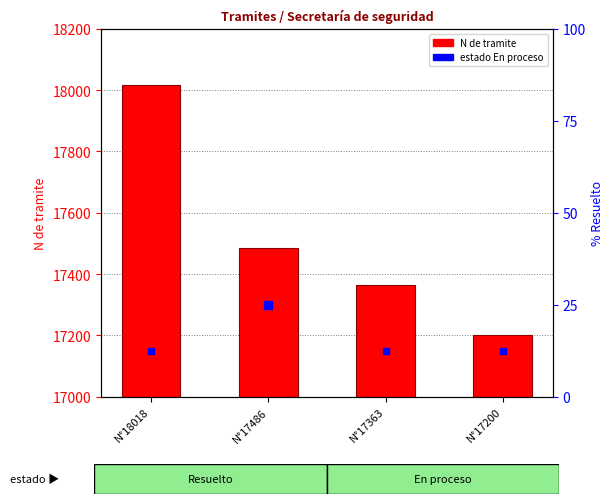

Which category has the lowest value across all series?

N°17200